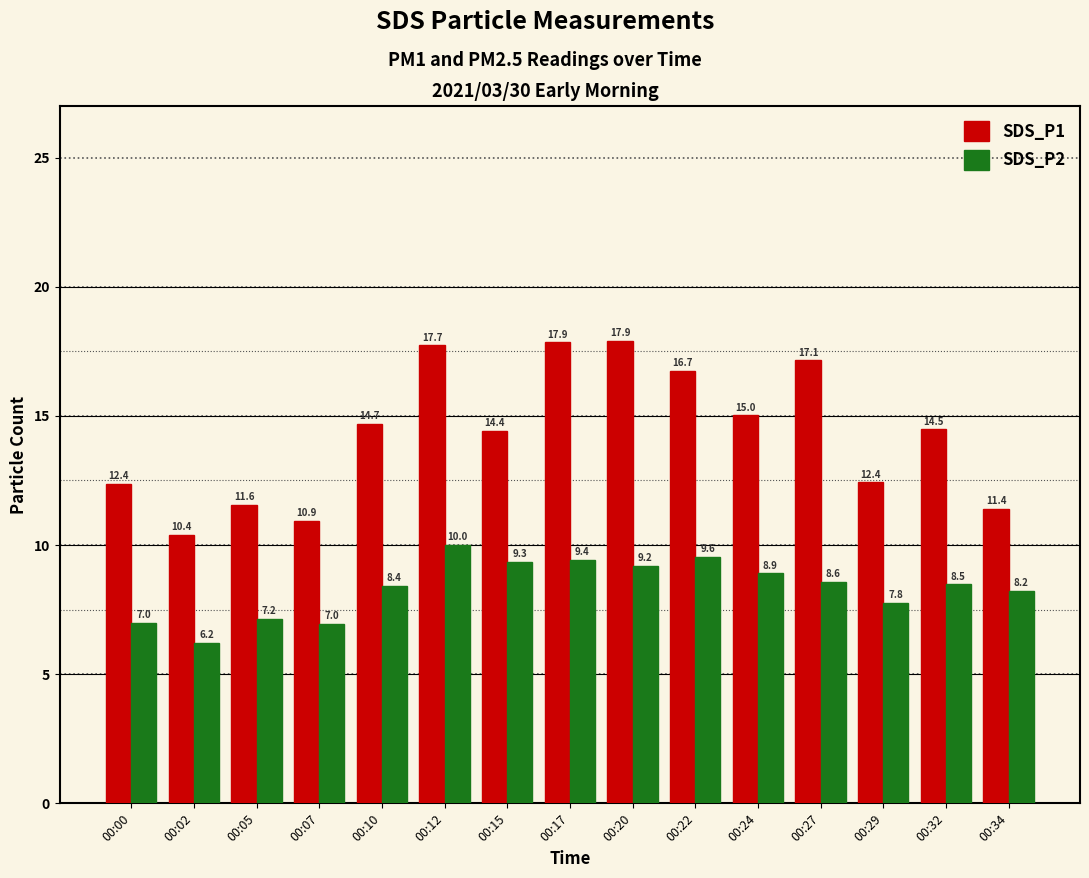

Is it true that SDS_P1 equals 19.5 at 00:15?

False